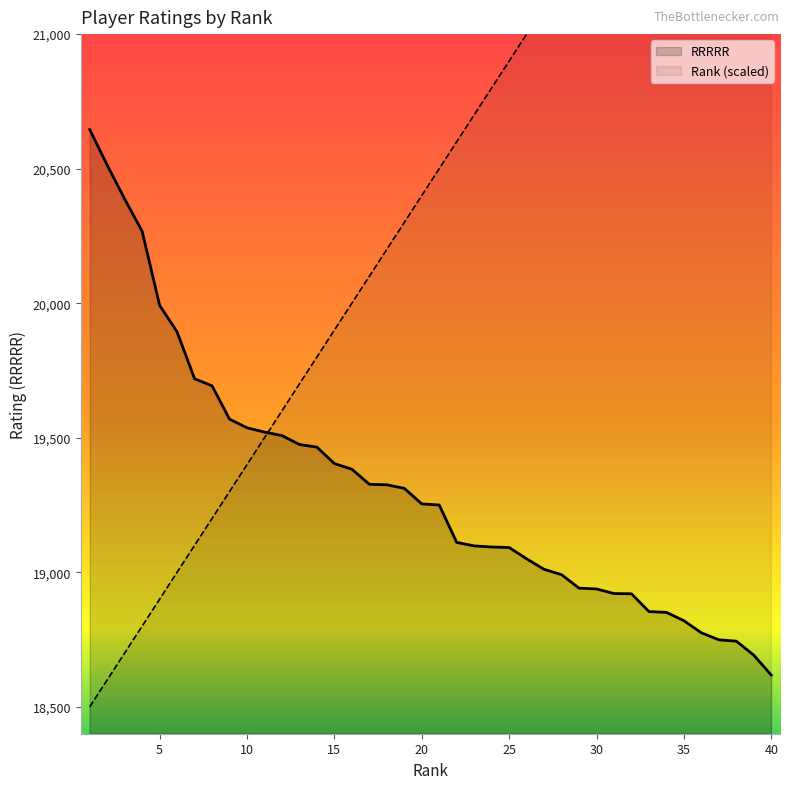

Between 11 and 12, which series saw the biggest shift?

Rank